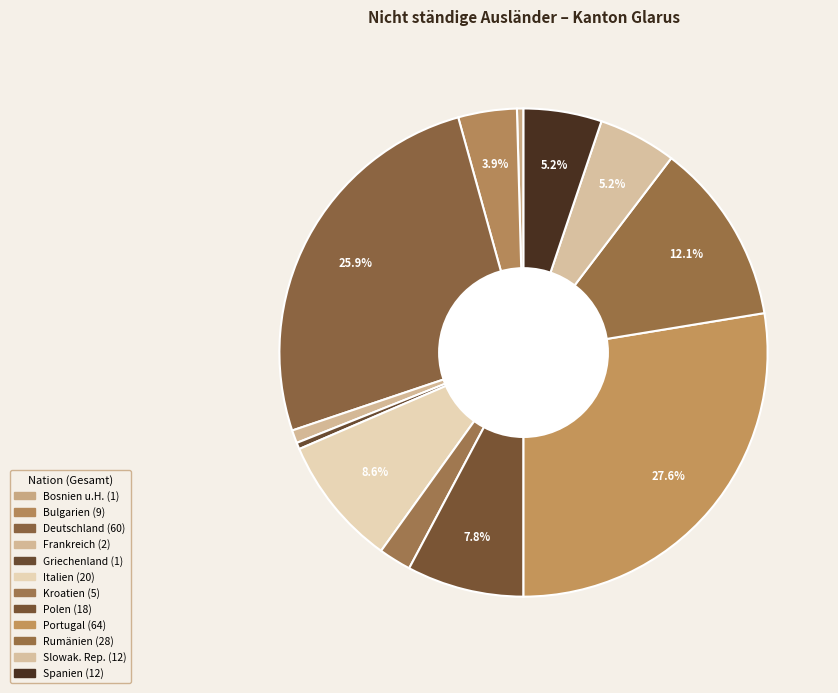

How many segments does this pie chart have?

12